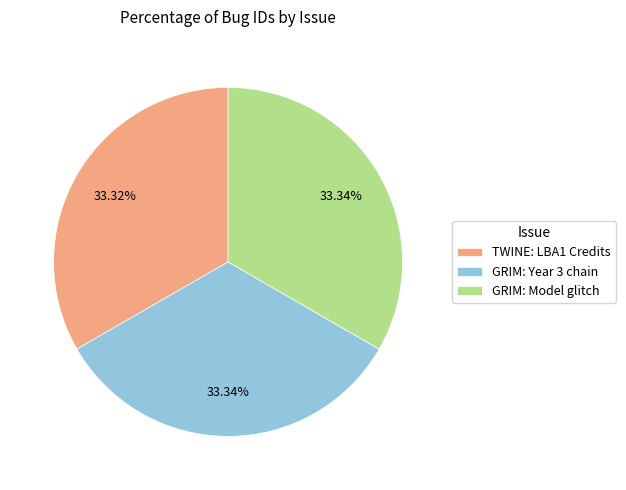

Do GRIM: Model glitch and GRIM: Year 3 chain together represent more than half of the pie?

Yes